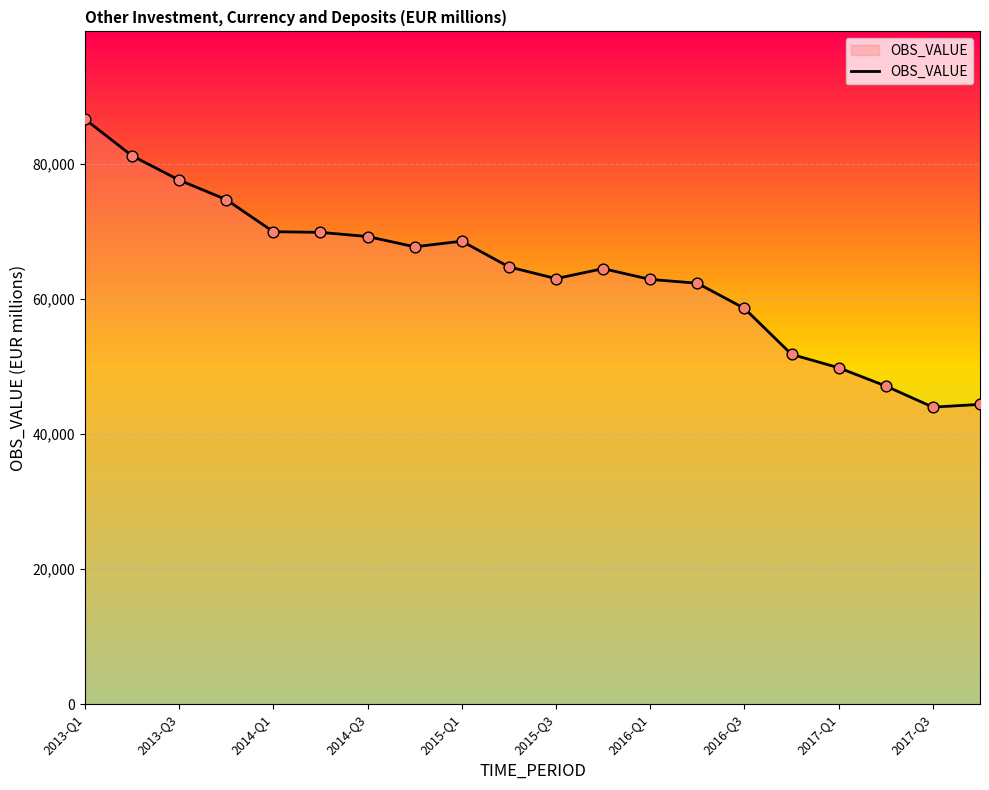

What is the difference between the maximum and minimum values?

42634